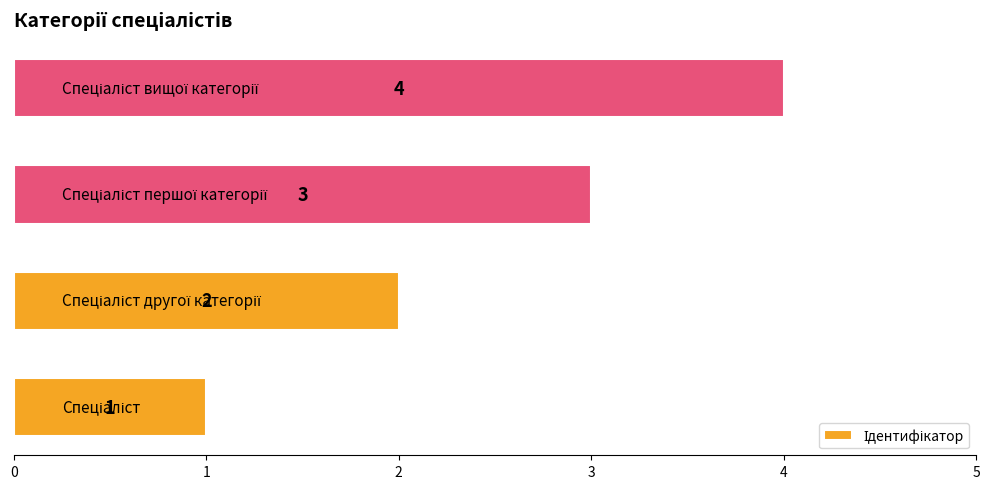

Count the values in the range 2 to 4.

3